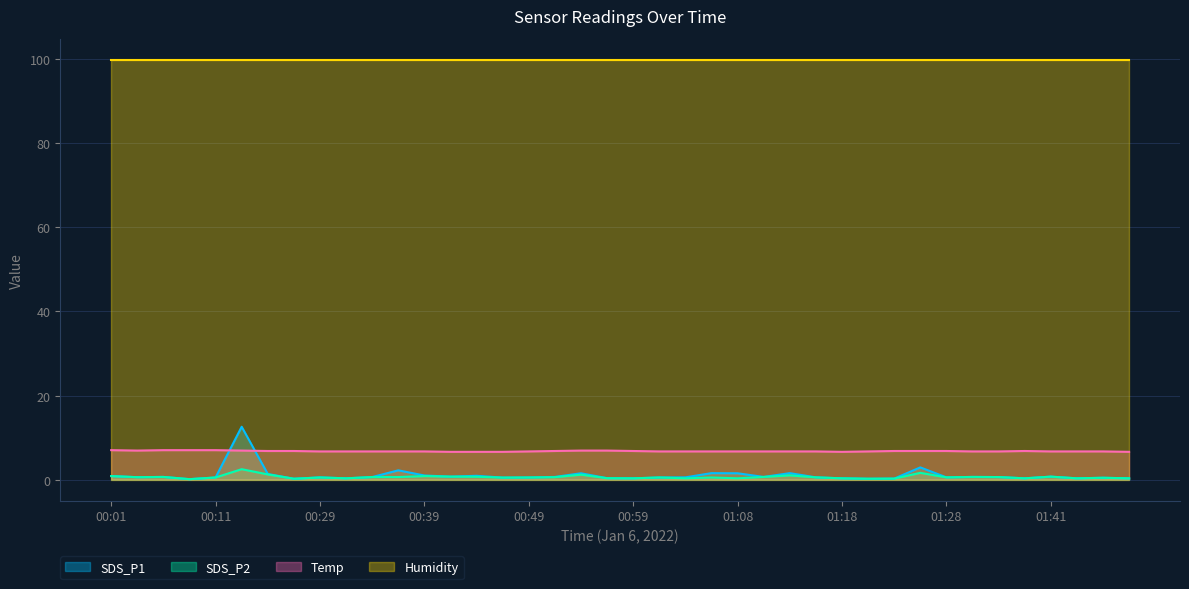

What is the difference between the Temp values at 00:39 and 01:23?

0.1